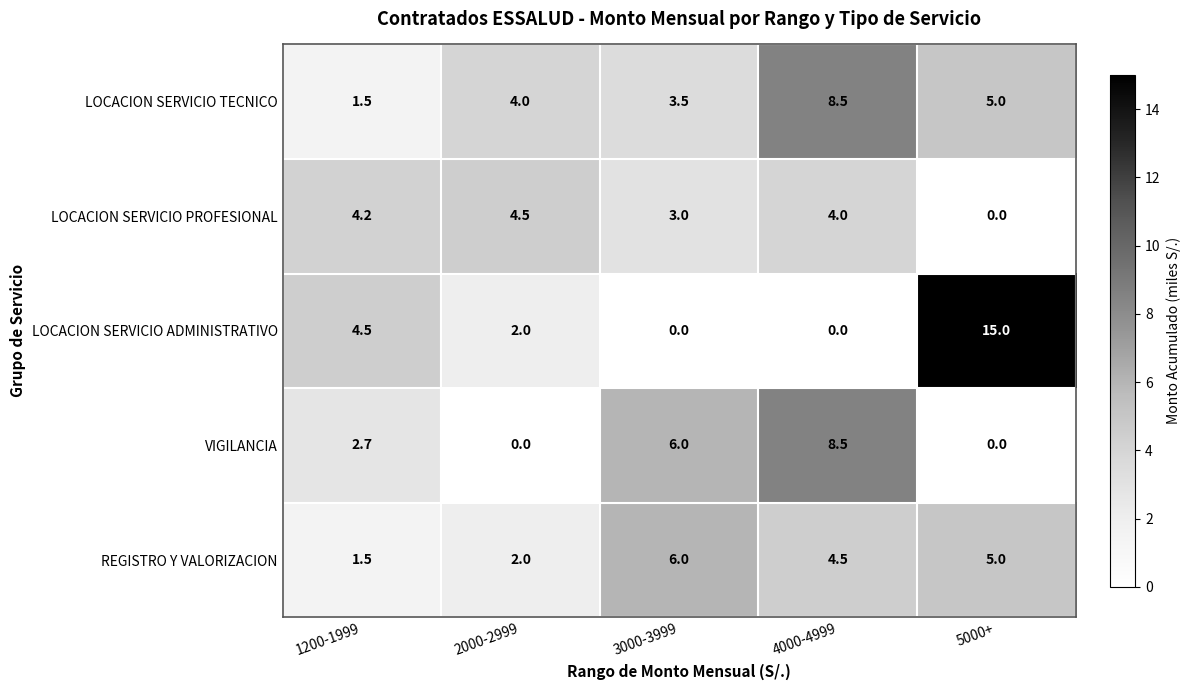

How many values in LOCACION SERVICIO PROFESIONAL are above zero?

4